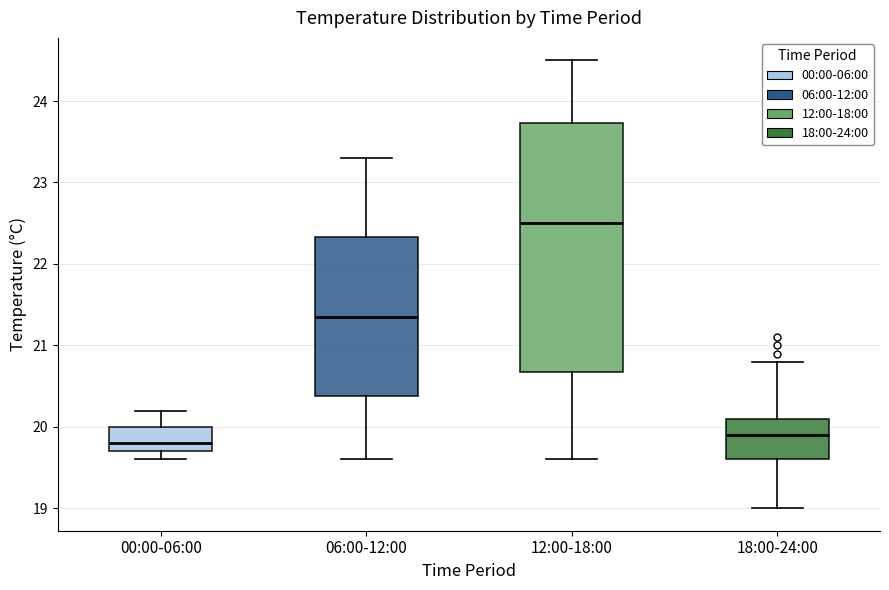

Reading left to right, transcribe this box plot: for each box, give where its median line is, the range the box spans, and where its two whiskers end, as read against the y-axis. The values are not printed on the chart, so give them approximately, as read against the axis.

00:00-06:00: median 19.8, box 19.7 to 20.0, whiskers 19.6 to 20.2
06:00-12:00: median 21.4, box 20.4 to 22.3, whiskers 19.6 to 23.3
12:00-18:00: median 22.5, box 20.7 to 23.7, whiskers 19.6 to 24.5
18:00-24:00: median 19.9, box 19.6 to 20.1, whiskers 19.0 to 20.8